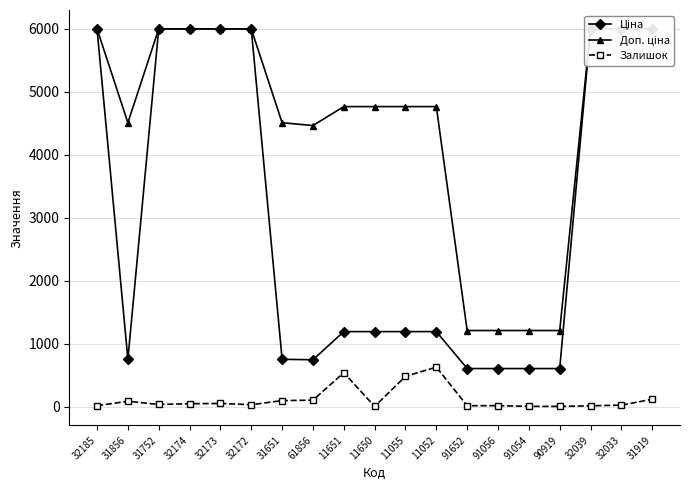

What is the difference between the Доп. ціна values at 31752 and 31856?

1489.7